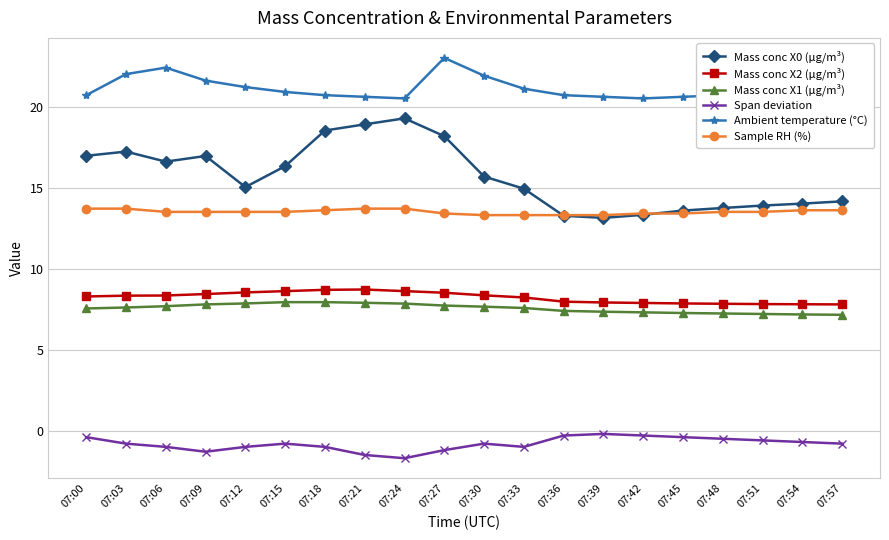

How many Span deviation values are between -1 and 0?

16